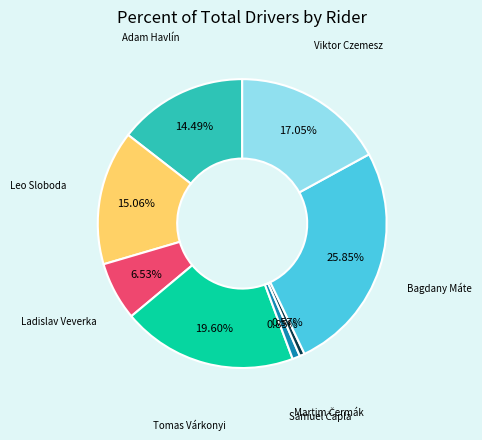

The Leo Sloboda slice represents 29% of the pie. True or false?

False